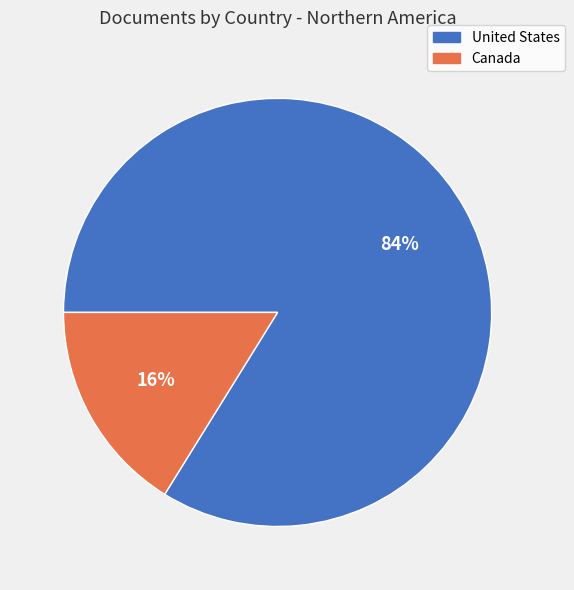

To the nearest percent, what percentage of the pie is United States?

84%